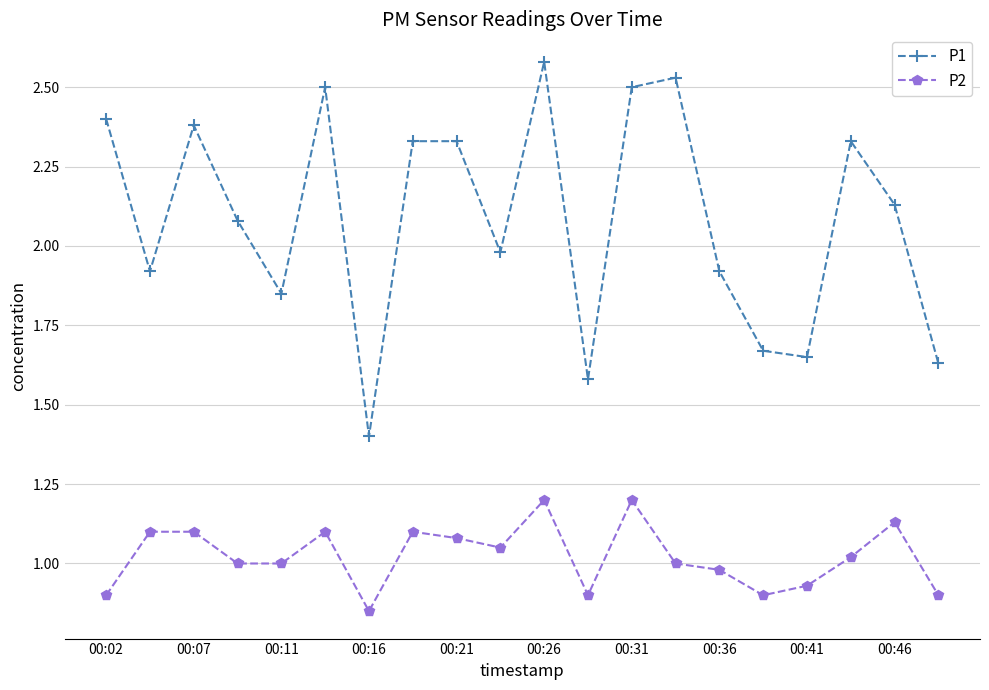

Which series has the widest spread of values?

P1